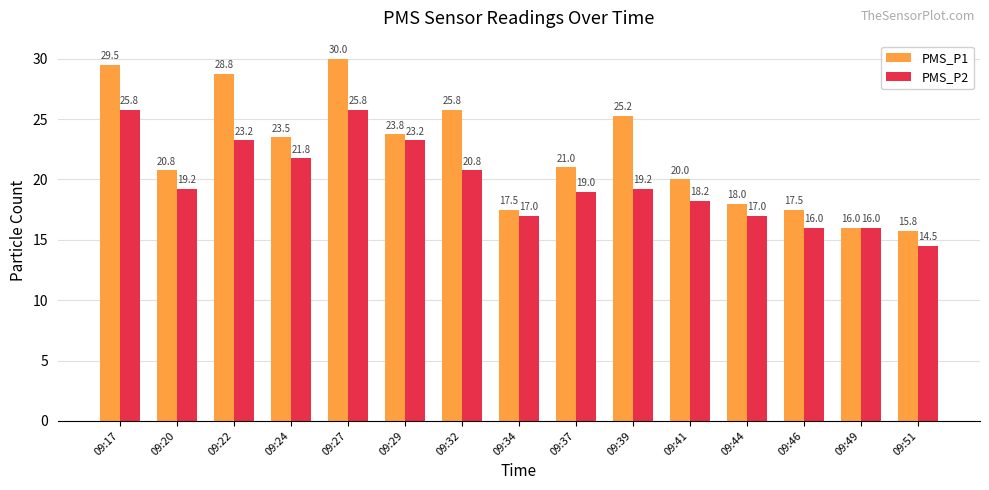

What is the sum of all PMS_P1 values?

333.0